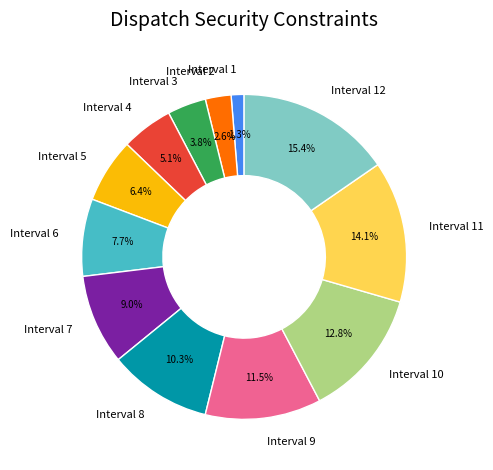

Does any single category account for the majority?

No